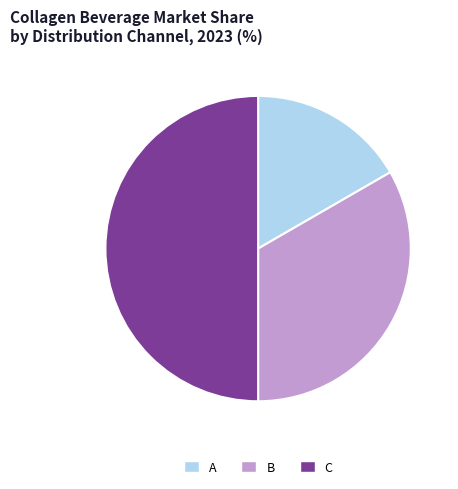

How many segments does this pie chart have?

3